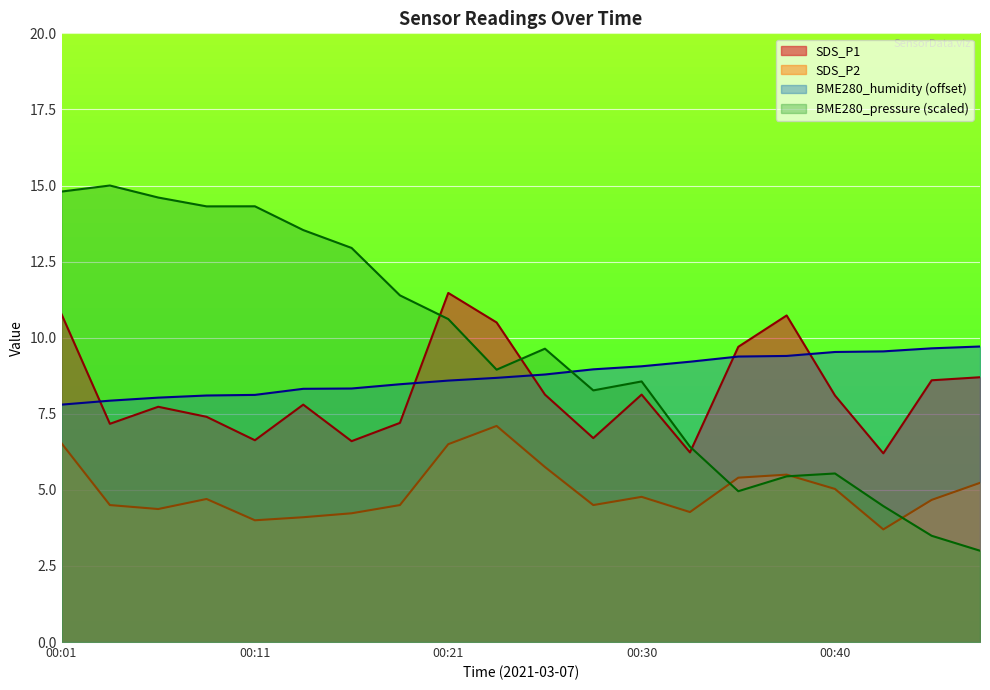

What is the average value of the BME280_humidity series?

8.8